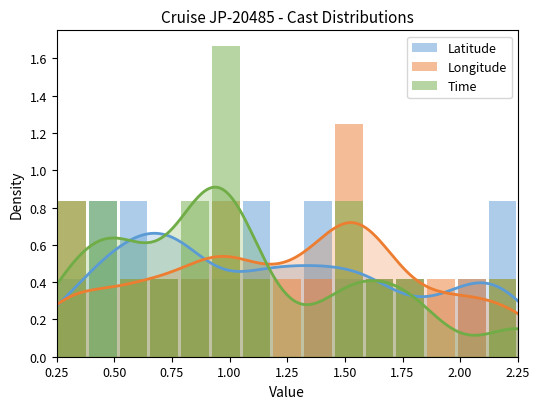

Reading right to left, what are all the values shown in this chart?

Latitude: 0.8	0.4	0.0	0.4	0.4	0.4	0.8	0.0	0.8	0.4	0.4	0.4	0.8	0.8	0.4
Longitude: 0.4	0.4	0.4	0.4	0.4	1.3	0.4	0.4	0.4	0.8	0.4	0.4	0.4	0.0	0.8
Time: 0.4	0.0	0.0	0.4	0.4	0.8	0.0	0.0	0.4	1.7	0.8	0.4	0.4	0.8	0.8